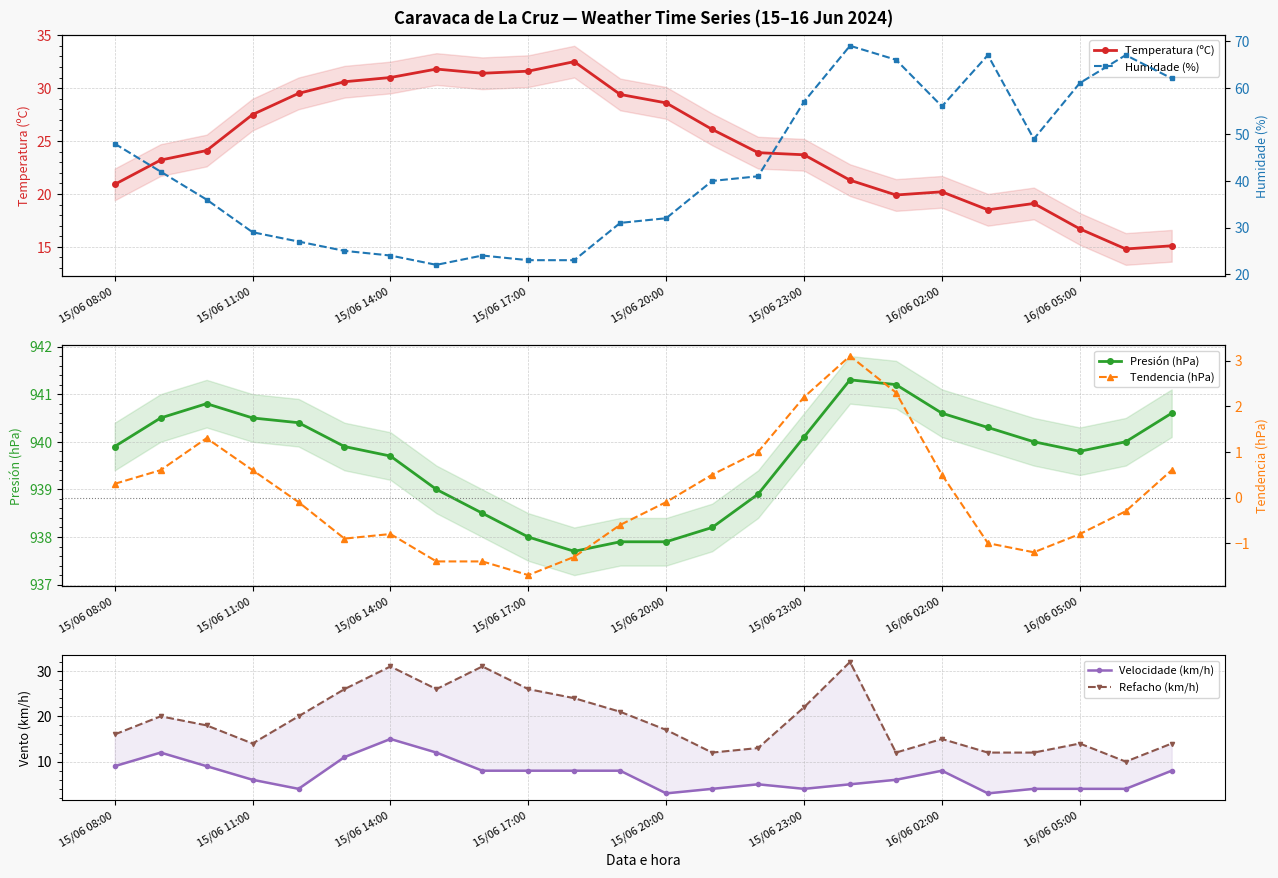

How many lines are shown in the chart?

6